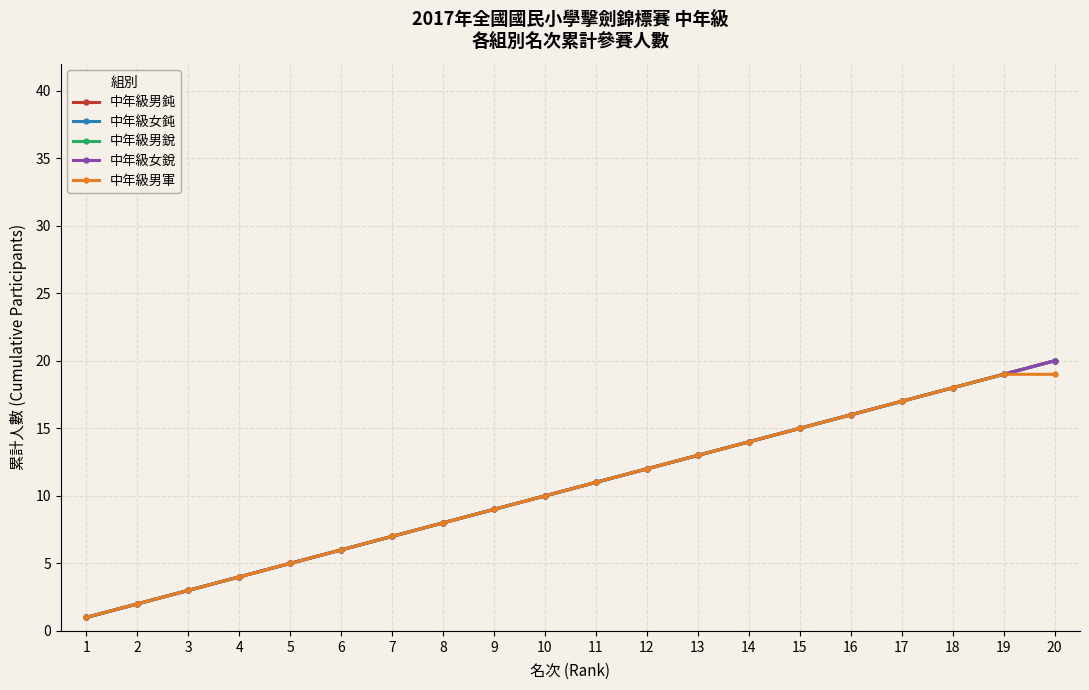

Does the chart have visible grid lines?

Yes